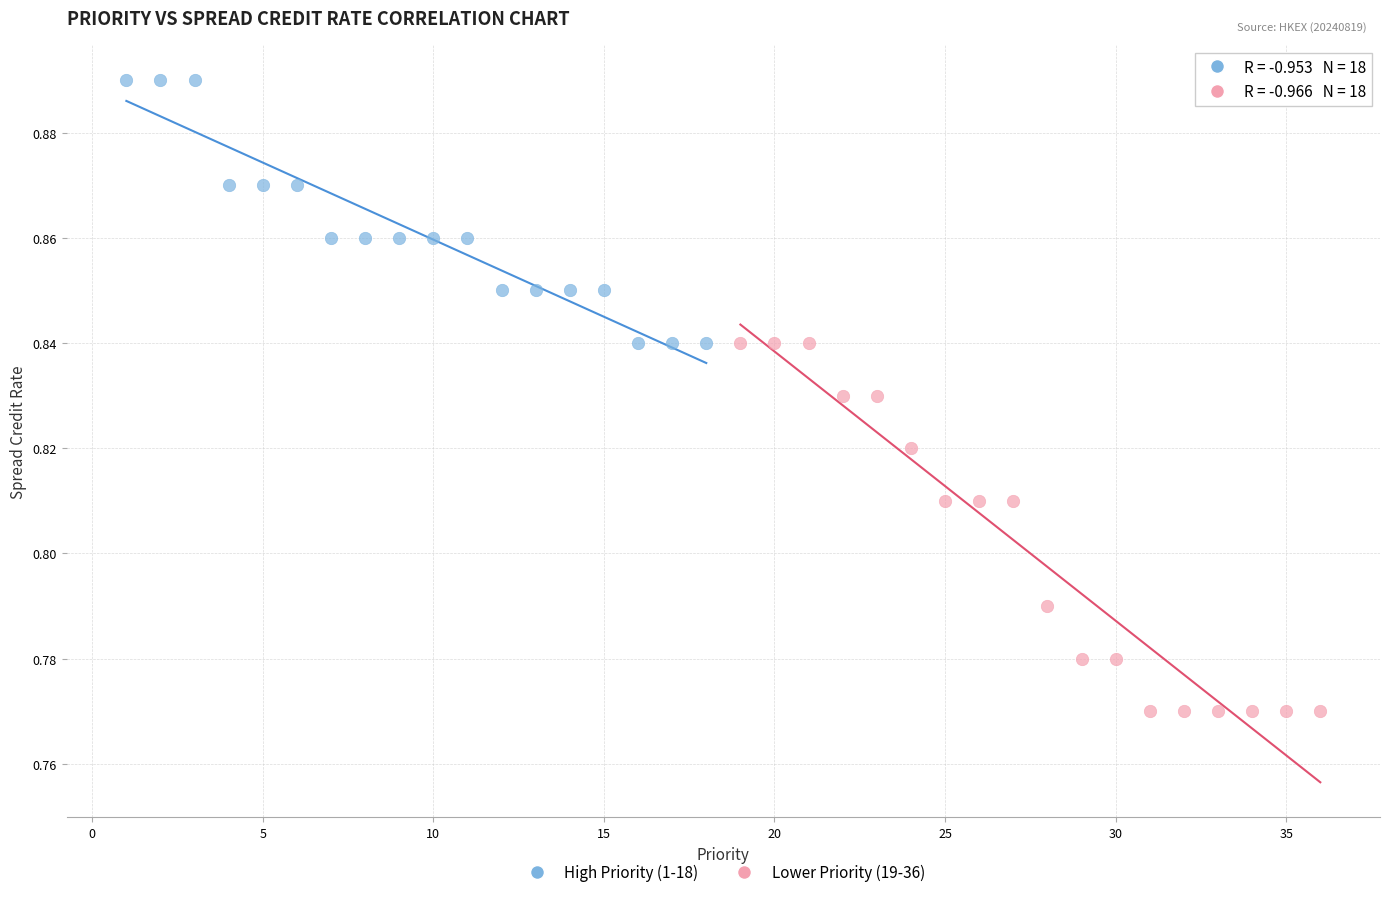

Which series has the widest spread of Y values?

Lower Priority (19-36)